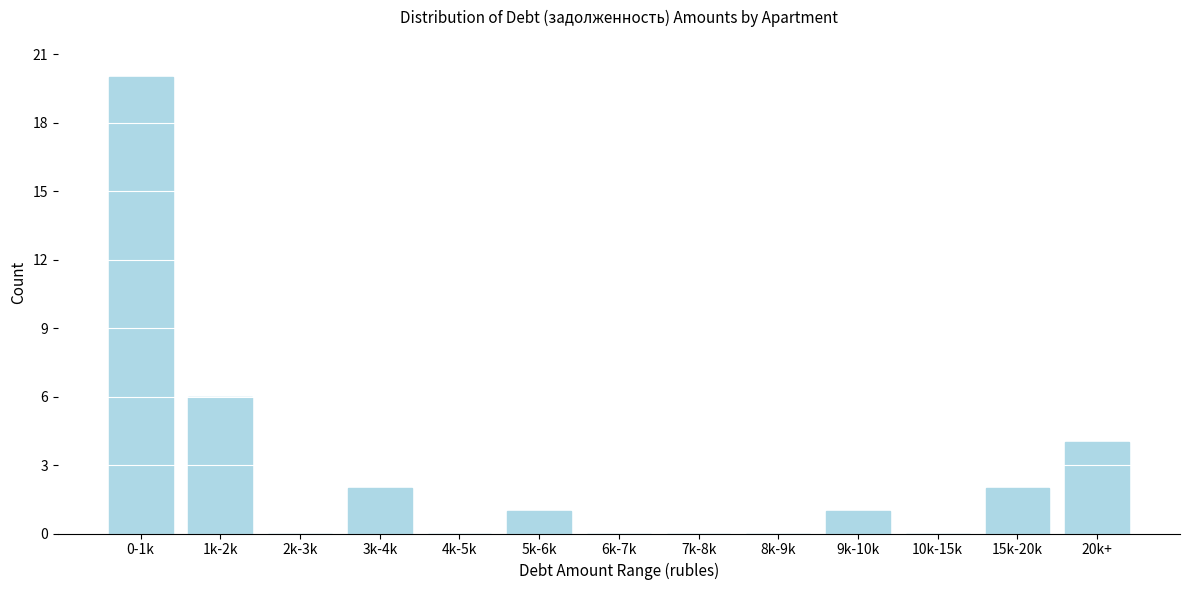

Reading right to left, extract all data points from this chart.

20k+=4	15k-20k=2	10k-15k=0	9k-10k=1	8k-9k=0	7k-8k=0	6k-7k=0	5k-6k=1	4k-5k=0	3k-4k=2	2k-3k=0	1k-2k=6	0-1k=20